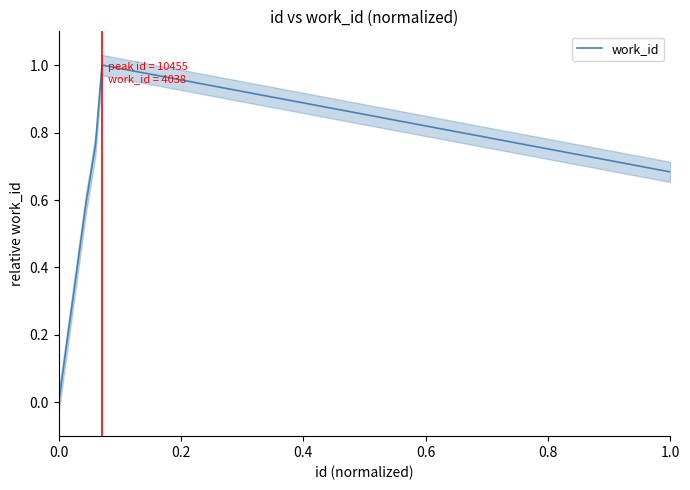

What is the difference between the maximum and minimum values?

1.0